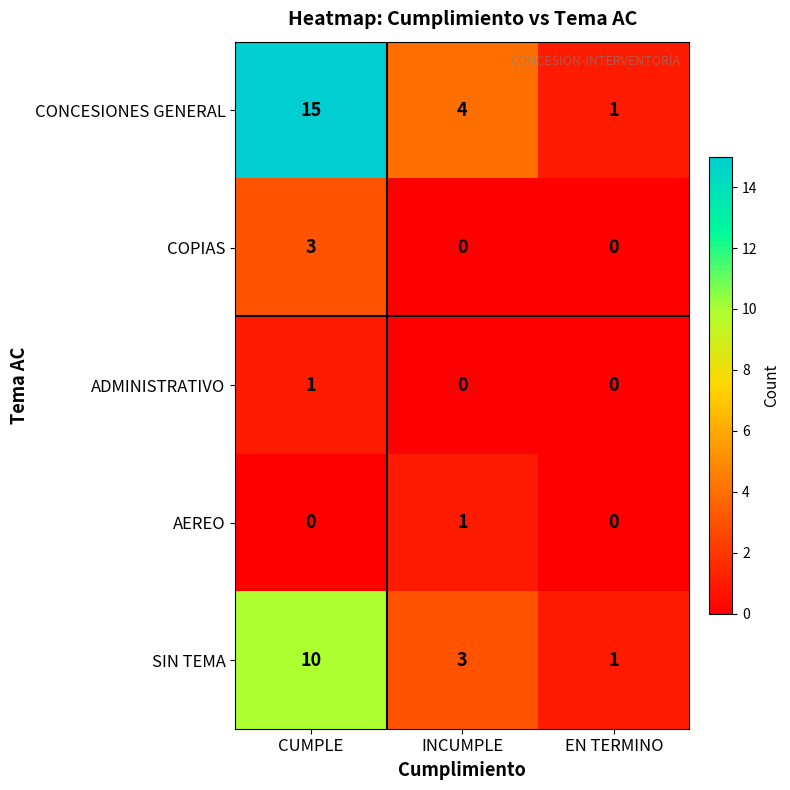

What is the difference between the maximum and second lowest values in the COPIAS series?

3